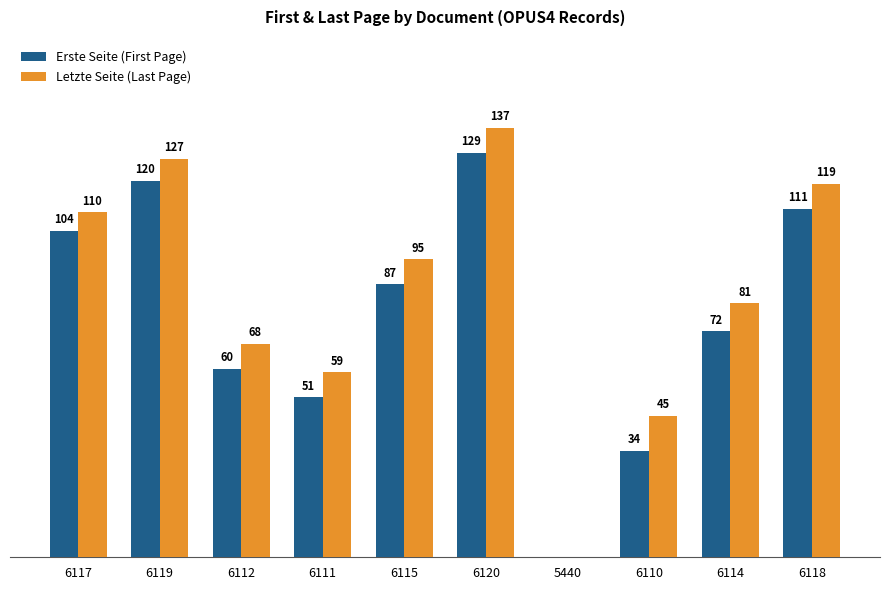

Which has a higher value, 6110 or 6119?

6119